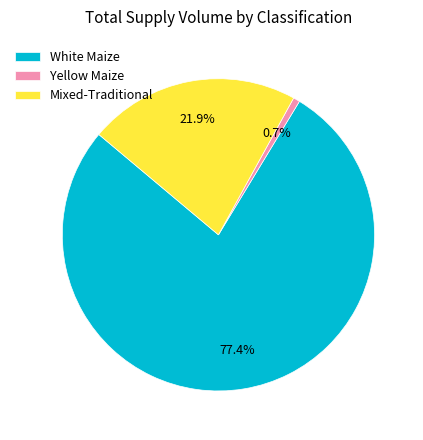

Which has a higher value, Mixed-Traditional or Yellow Maize?

Mixed-Traditional